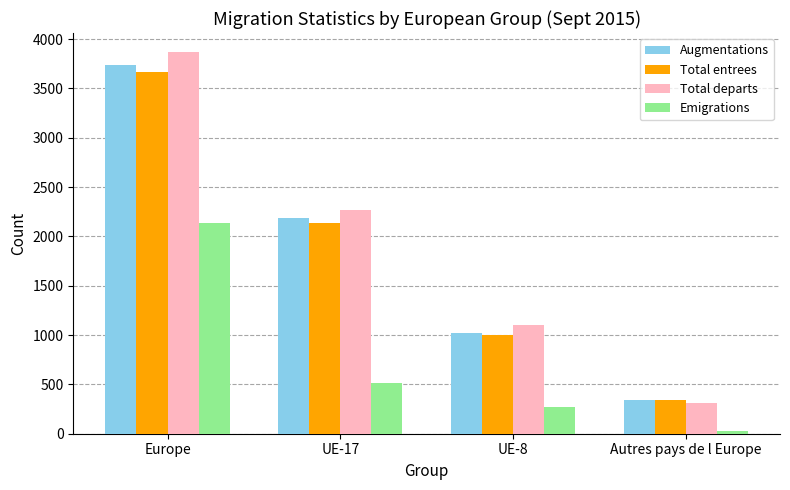

What is the total value across all series at Europe?

13403